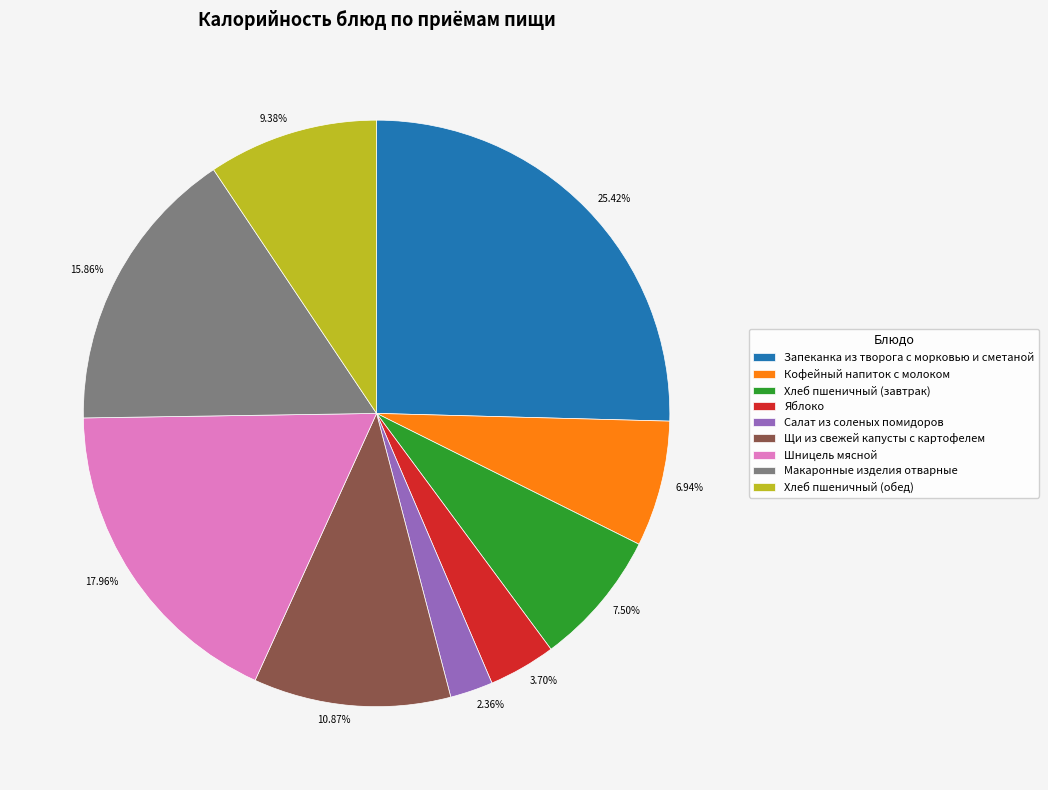

Does any single category account for the majority?

No